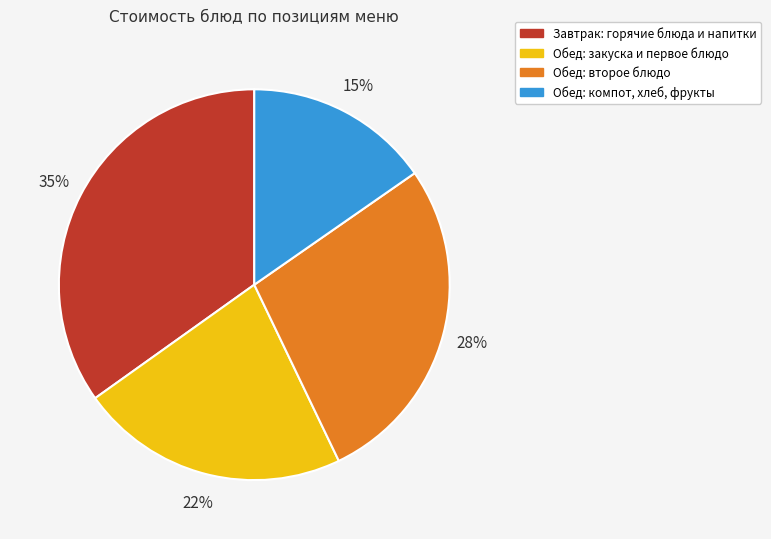

Does Обед: второе блюдо represent more than half of the total?

No